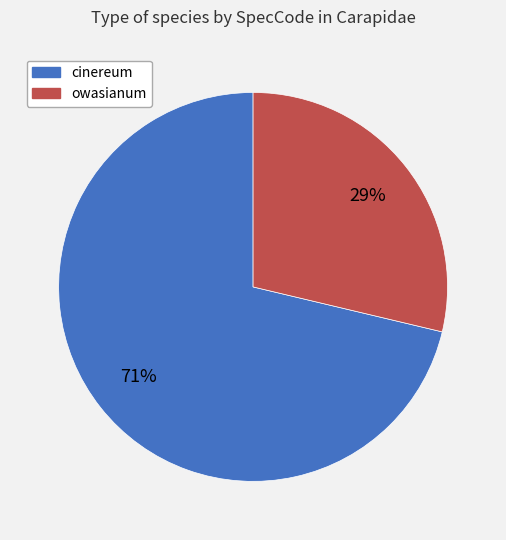

How many segments does this pie chart have?

2